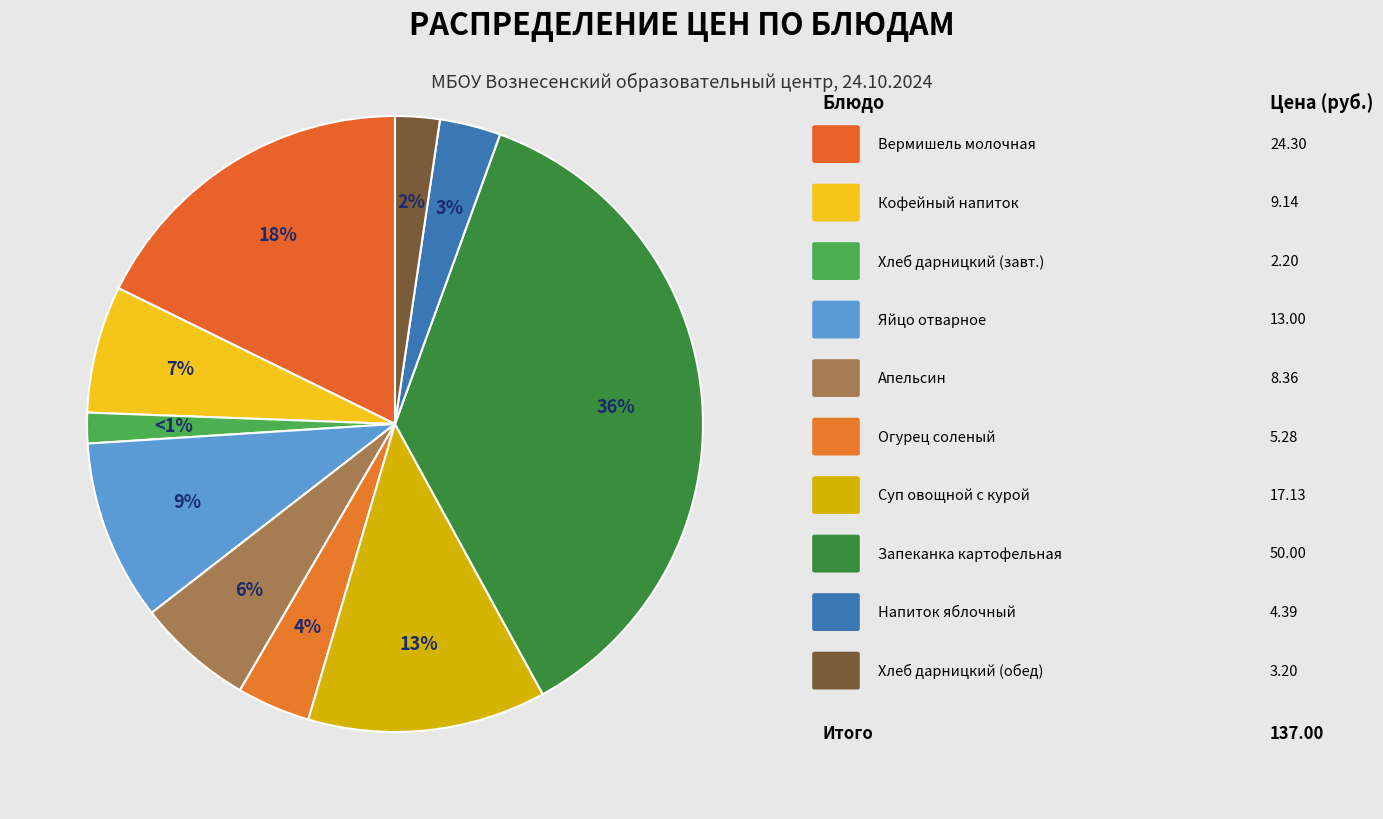

What percentage is the Кофейный напиток slice, to the nearest percent?

7%